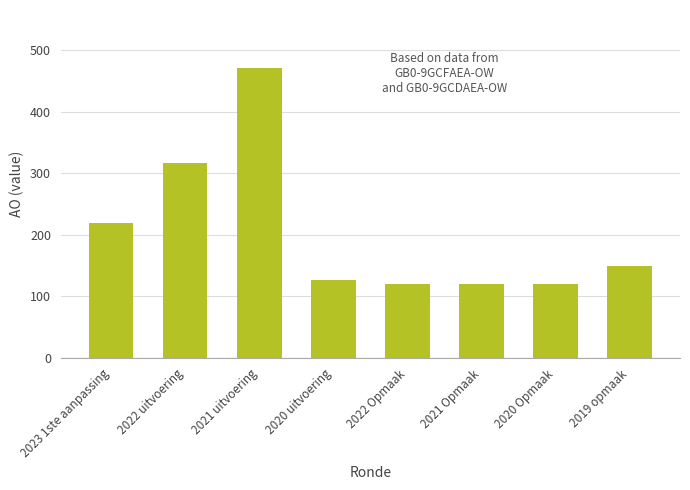

What is the difference between the maximum and second lowest values?

351